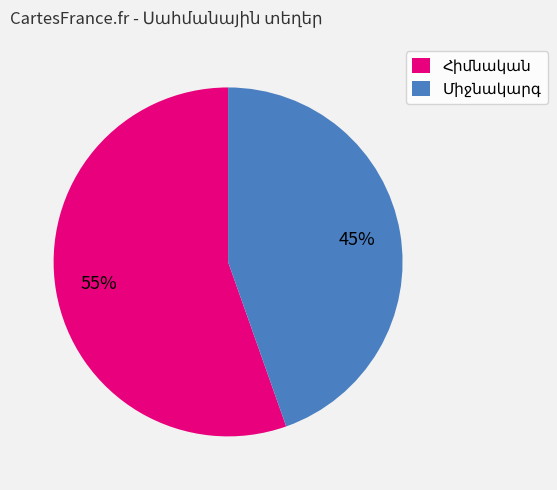

To the nearest percent, what is the average slice percentage?

50%